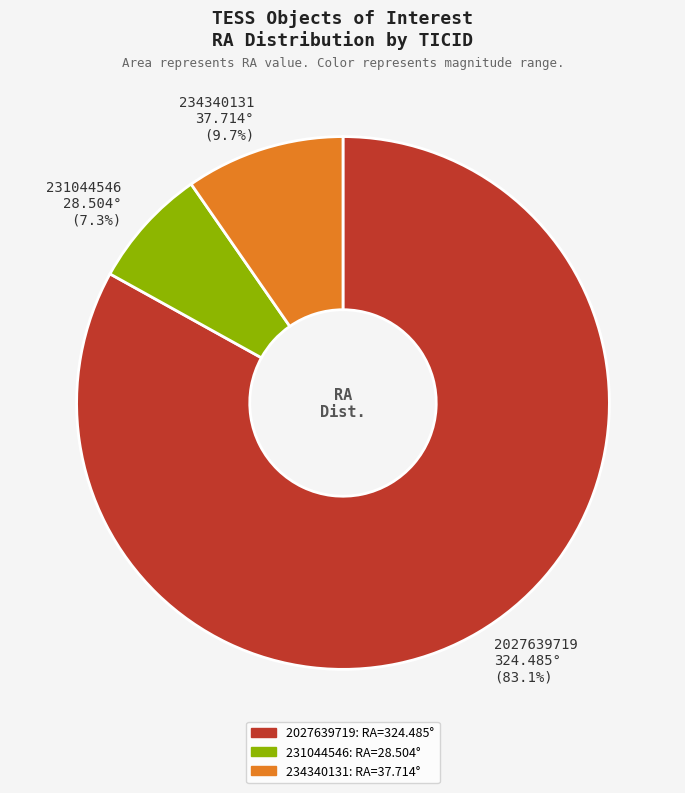

The 234340131 slice represents 10% of the pie. True or false?

True